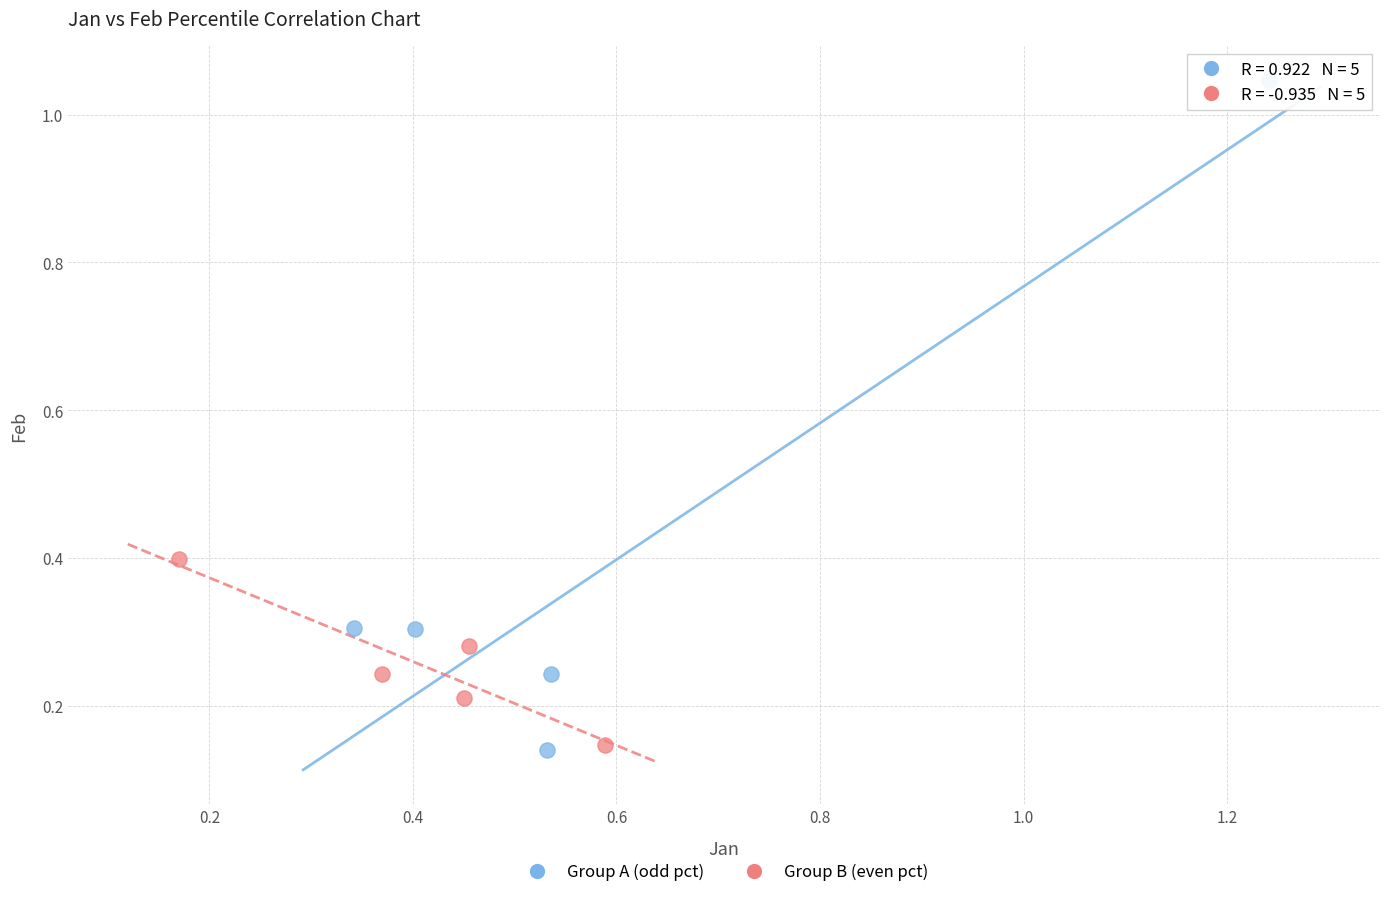

Which series has the largest Y range (max minus min)?

Group A (odd pct)